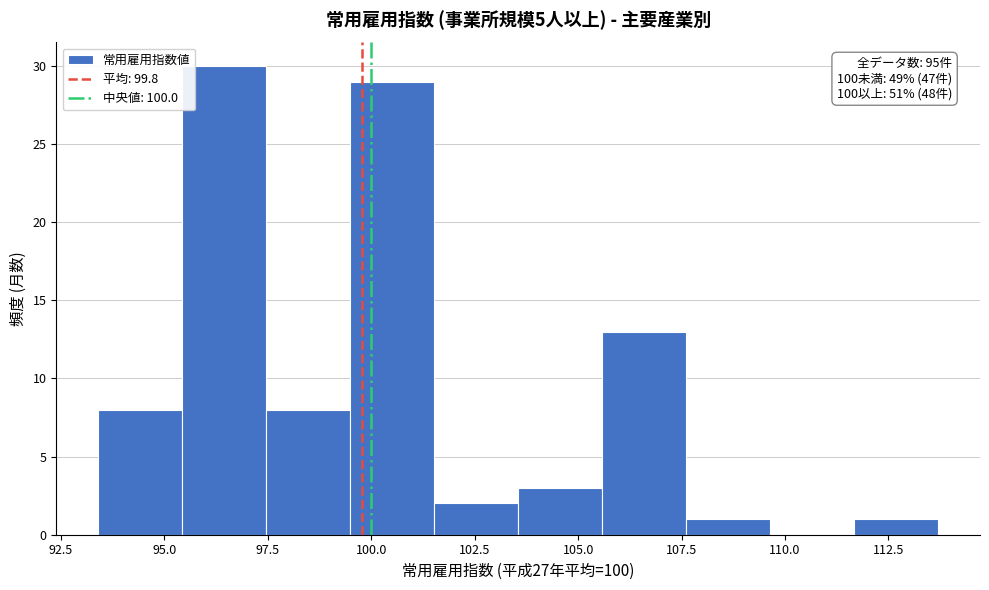

Which range on the x-axis has the tallest bar?

95.5 to 97.5